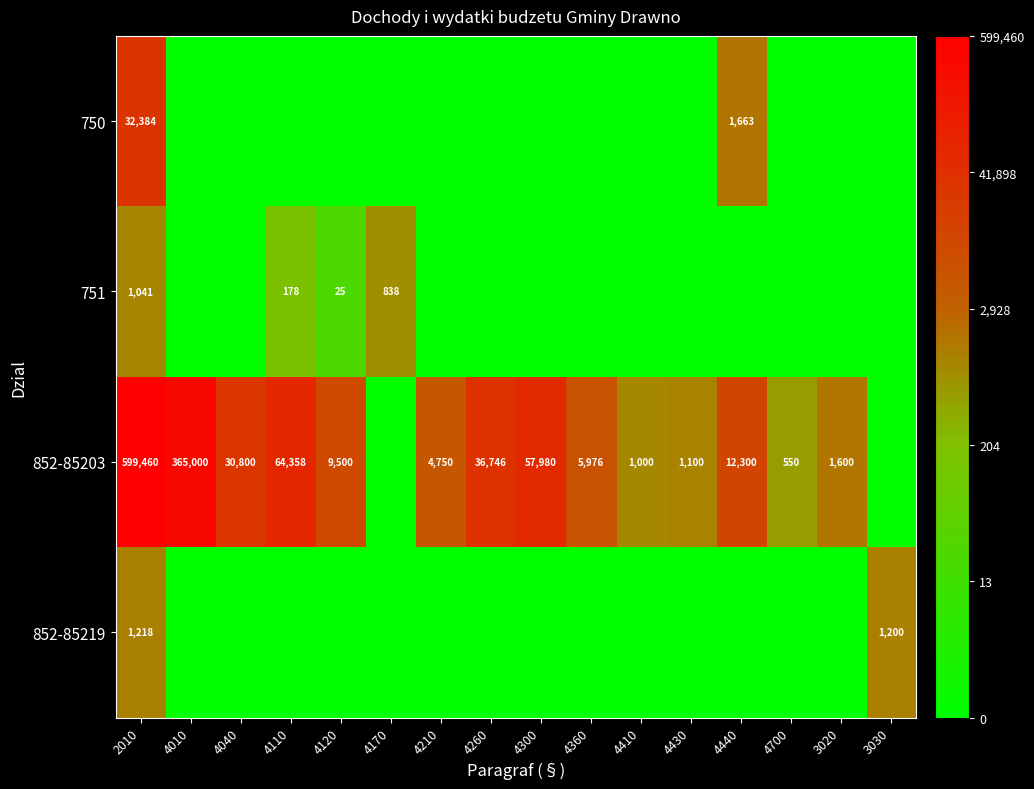

True or false: 852-85203 has a value of 1100 at 4430.

True